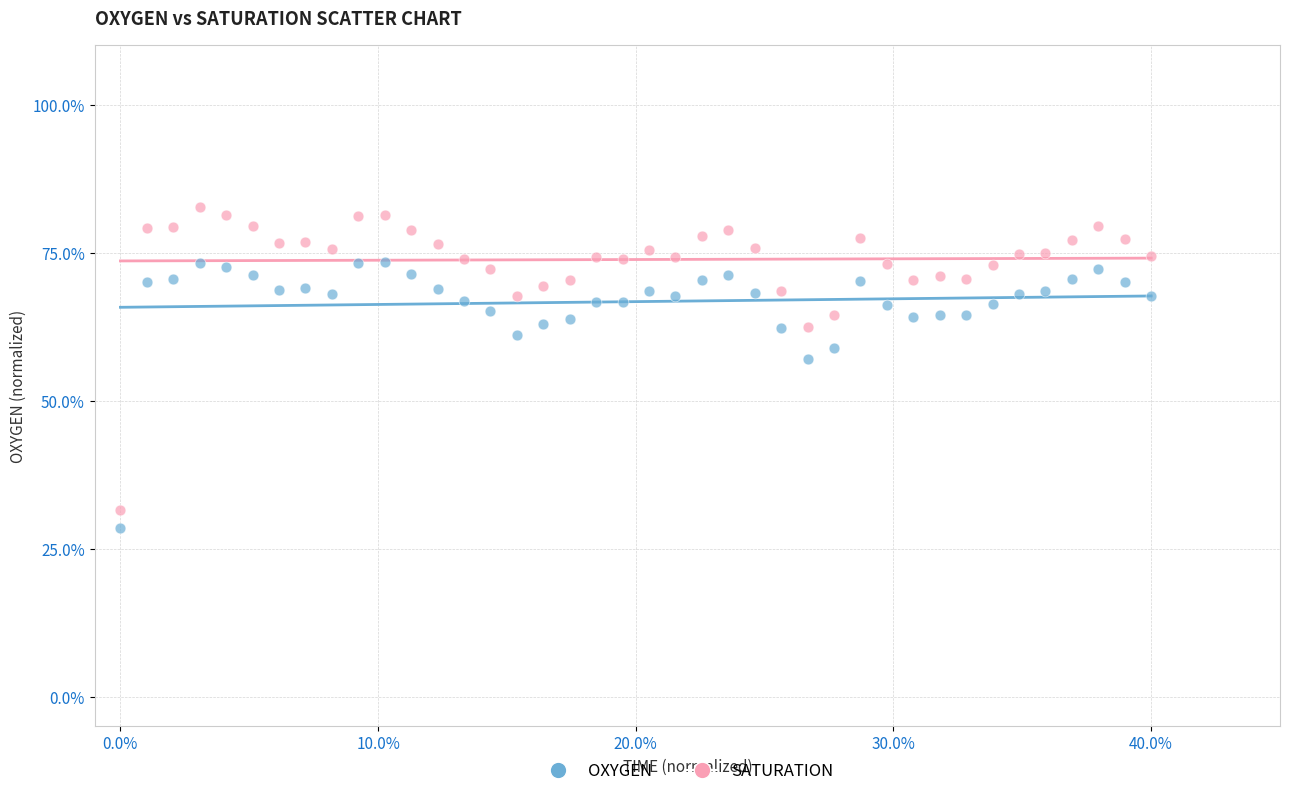

Which series has the widest spread of Y values?

SATURATION